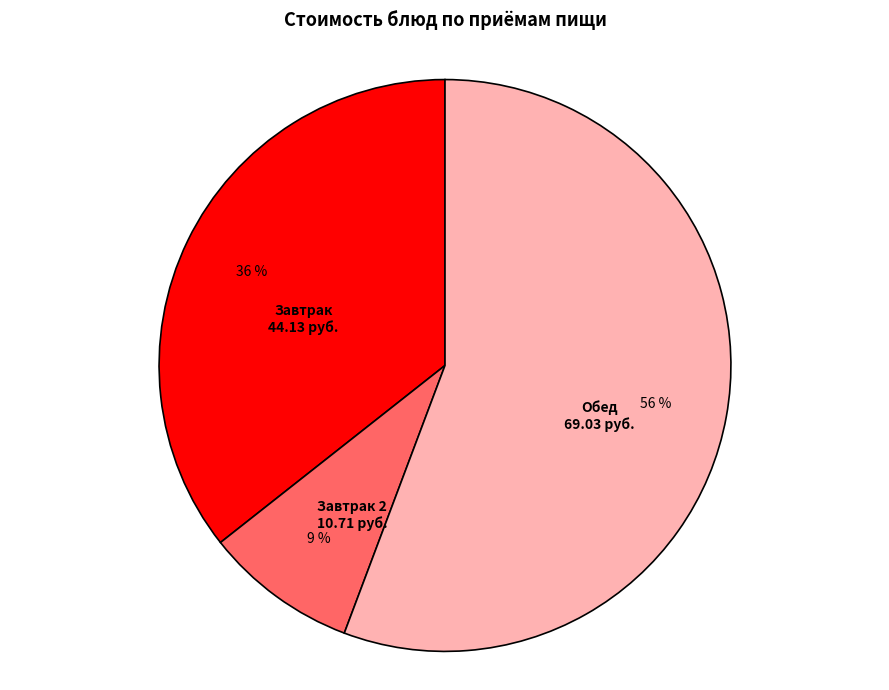

Combined, do Завтрак and Обед account for over 50%?

Yes